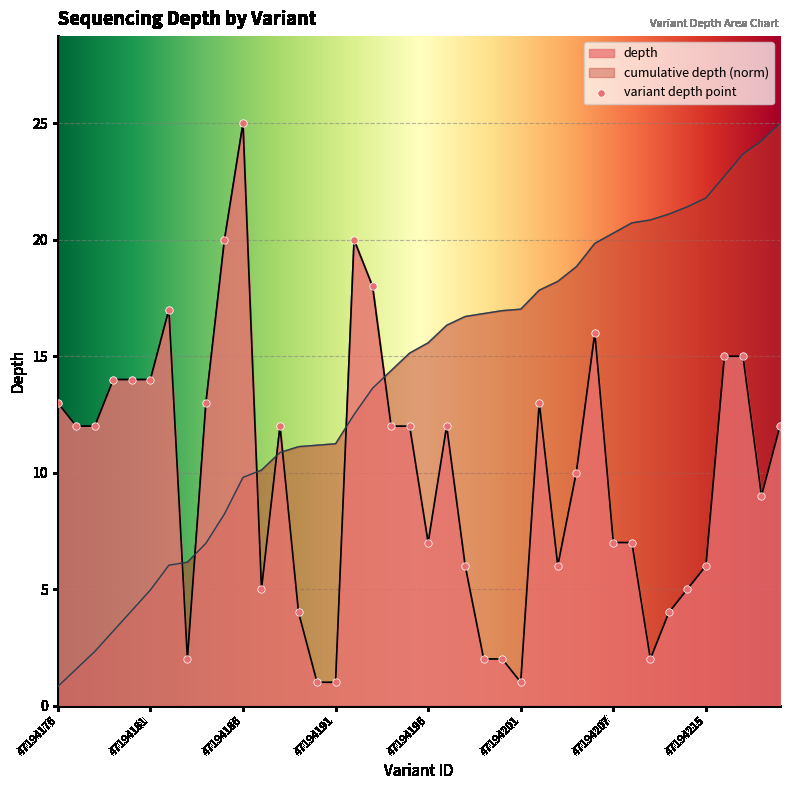

What is the change in value from 47194179 to 47194184?

-1